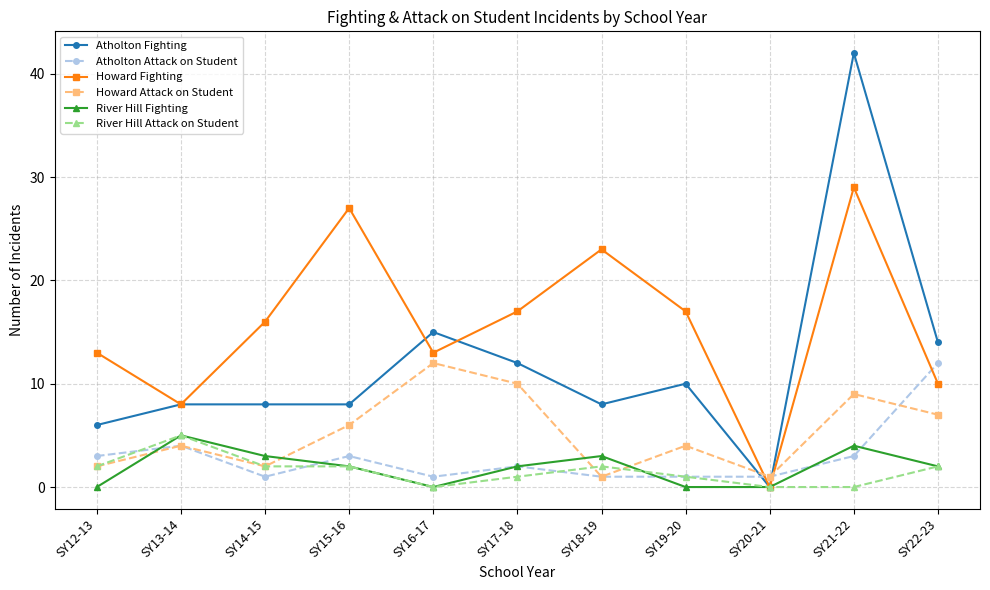

Does the chart display data point markers on the line(s)?

Yes